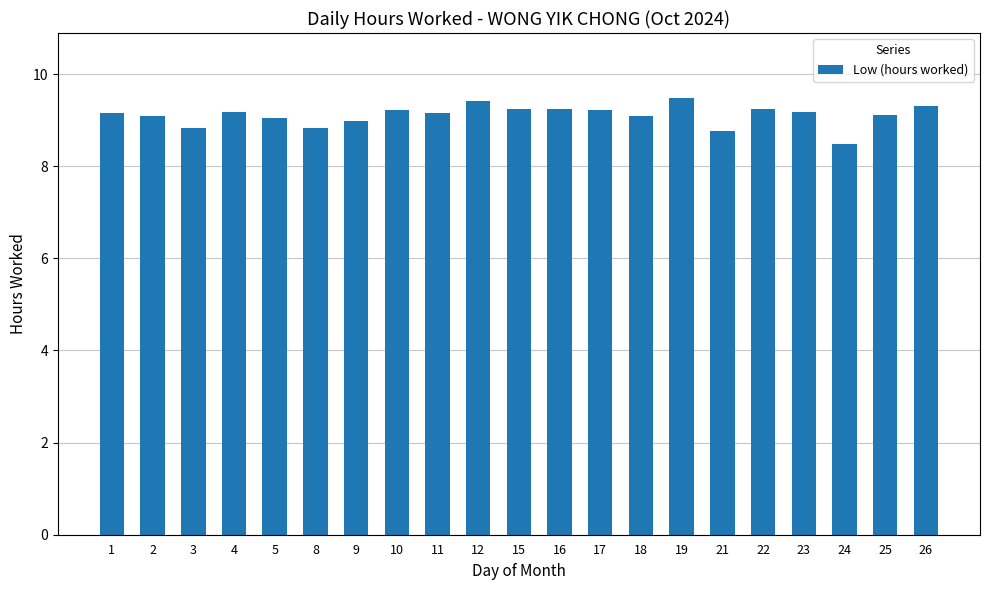

What is the value of the 18th bar from the left?

9.2